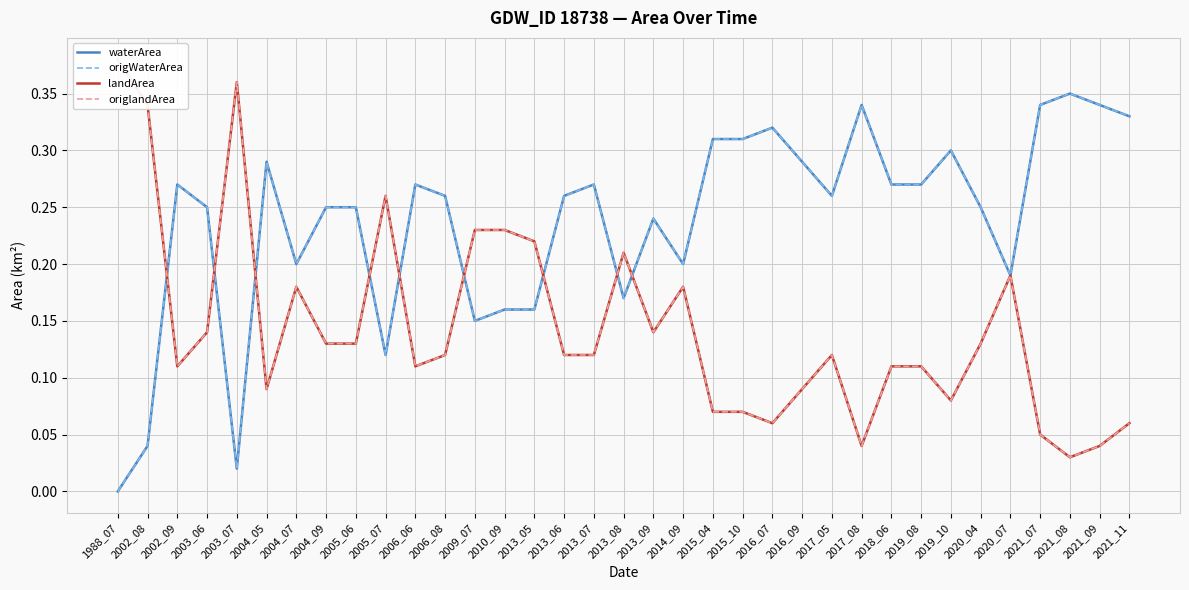

Reading right to left, list all the values displayed in this chart.

waterArea: 2021_11=0.3	2021_09=0.3	2021_08=0.3	2021_07=0.3	2020_07=0.2	2020_04=0.2	2019_10=0.3	2019_08=0.3	2018_06=0.3	2017_08=0.3	2017_05=0.3	2016_09=0.3	2016_07=0.3	2015_10=0.3	2015_04=0.3	2014_09=0.2	2013_09=0.2	2013_08=0.2	2013_07=0.3	2013_06=0.3	2013_05=0.2	2010_09=0.2	2009_07=0.1	2006_08=0.3	2006_06=0.3	2005_07=0.1	2005_06=0.2	2004_09=0.2	2004_07=0.2	2004_05=0.3	2003_07=0.0	2003_06=0.2	2002_09=0.3	2002_08=0.0	1988_07=0.0
origWaterArea: 2021_11=0.3	2021_09=0.3	2021_08=0.3	2021_07=0.3	2020_07=0.2	2020_04=0.2	2019_10=0.3	2019_08=0.3	2018_06=0.3	2017_08=0.3	2017_05=0.3	2016_09=0.3	2016_07=0.3	2015_10=0.3	2015_04=0.3	2014_09=0.2	2013_09=0.2	2013_08=0.2	2013_07=0.3	2013_06=0.3	2013_05=0.2	2010_09=0.2	2009_07=0.1	2006_08=0.3	2006_06=0.3	2005_07=0.1	2005_06=0.2	2004_09=0.2	2004_07=0.2	2004_05=0.3	2003_07=0.0	2003_06=0.2	2002_09=0.3	2002_08=0.0	1988_07=0.0
landArea: 2021_11=0.1	2021_09=0.0	2021_08=0.0	2021_07=0.1	2020_07=0.2	2020_04=0.1	2019_10=0.1	2019_08=0.1	2018_06=0.1	2017_08=0.0	2017_05=0.1	2016_09=0.1	2016_07=0.1	2015_10=0.1	2015_04=0.1	2014_09=0.2	2013_09=0.1	2013_08=0.2	2013_07=0.1	2013_06=0.1	2013_05=0.2	2010_09=0.2	2009_07=0.2	2006_08=0.1	2006_06=0.1	2005_07=0.3	2005_06=0.1	2004_09=0.1	2004_07=0.2	2004_05=0.1	2003_07=0.4	2003_06=0.1	2002_09=0.1	2002_08=0.3	1988_07=0.4
origlandArea: 2021_11=0.1	2021_09=0.0	2021_08=0.0	2021_07=0.1	2020_07=0.2	2020_04=0.1	2019_10=0.1	2019_08=0.1	2018_06=0.1	2017_08=0.0	2017_05=0.1	2016_09=0.1	2016_07=0.1	2015_10=0.1	2015_04=0.1	2014_09=0.2	2013_09=0.1	2013_08=0.2	2013_07=0.1	2013_06=0.1	2013_05=0.2	2010_09=0.2	2009_07=0.2	2006_08=0.1	2006_06=0.1	2005_07=0.3	2005_06=0.1	2004_09=0.1	2004_07=0.2	2004_05=0.1	2003_07=0.4	2003_06=0.1	2002_09=0.1	2002_08=0.3	1988_07=0.4